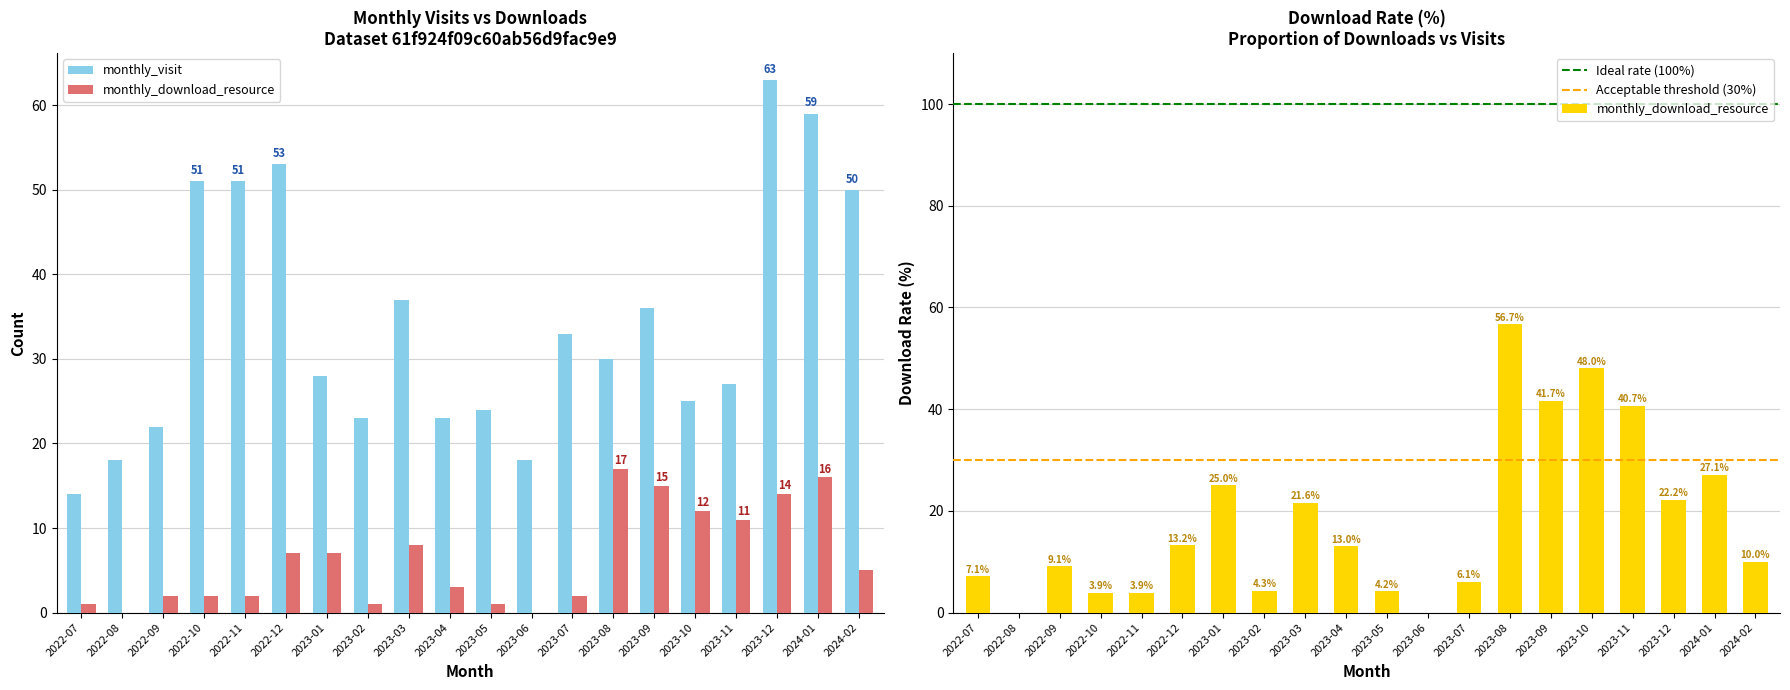

How many bars are there in total?

40